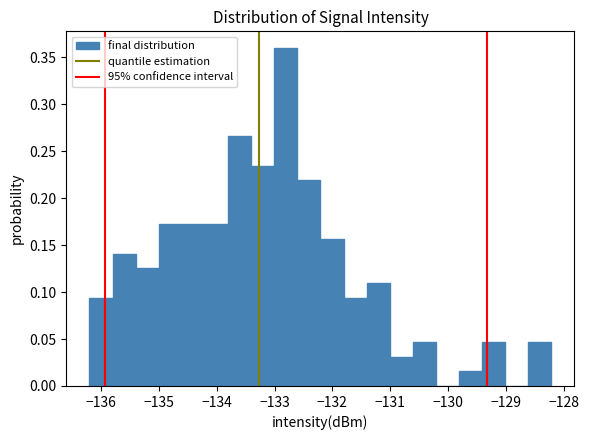

Around what value on the x-axis is the tallest bar? Give the approximate position of its centre, as read against the axis.

-132.8